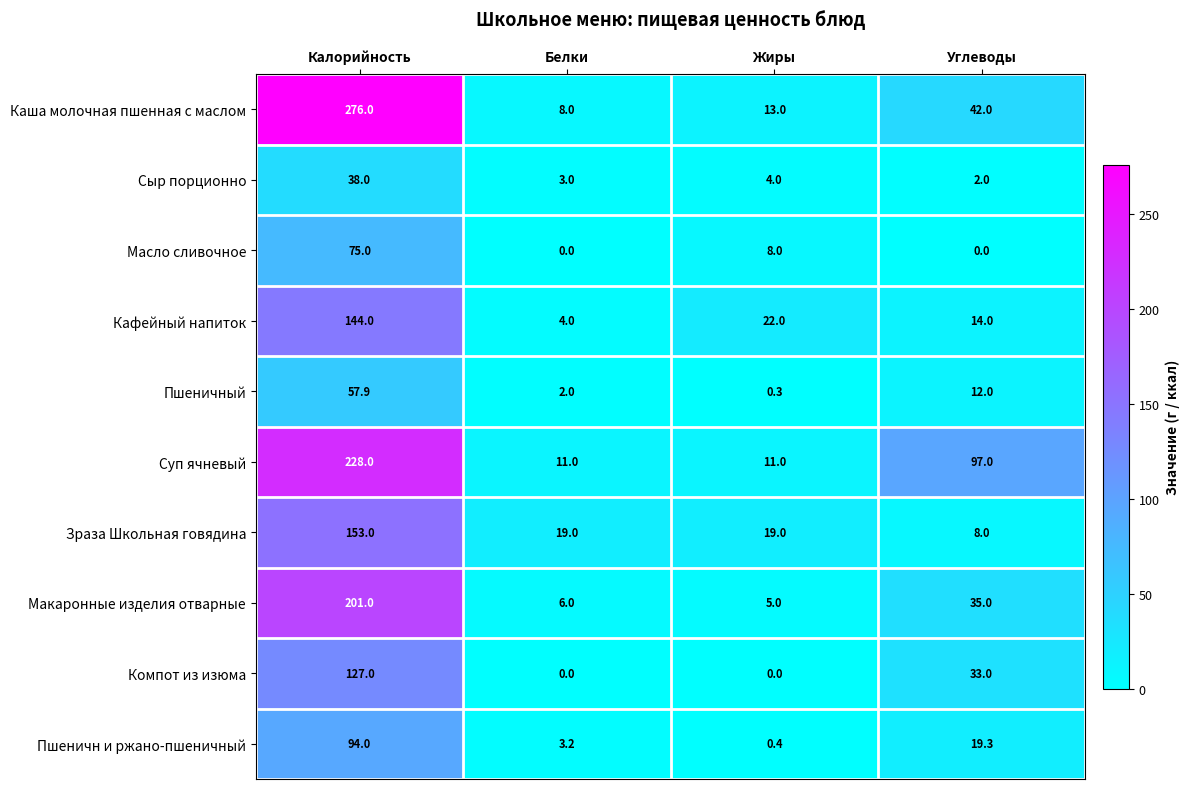

What is the sum of all Компот из изюма values?

160.0